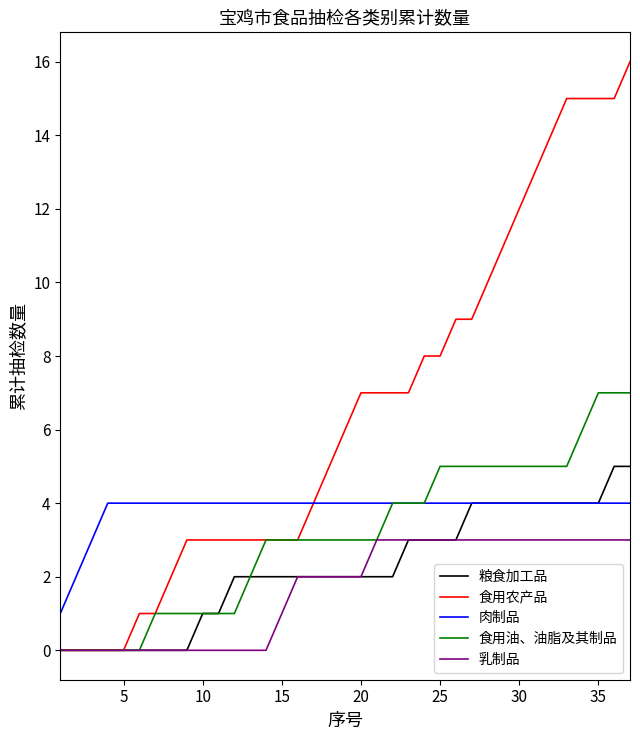

Reading left to right, extract all data points from this chart.

粮食加工品: 0	0	0	0	0	0	0	0	0	1	1	2	2	2	2	2	2	2	2	2	2	2	3	3	3	3	4	4	4	4	4	4	4	4	4	5	5
食用农产品: 0	0	0	0	0	1	1	2	3	3	3	3	3	3	3	3	4	5	6	7	7	7	7	8	8	9	9	10	11	12	13	14	15	15	15	15	16
肉制品: 1	2	3	4	4	4	4	4	4	4	4	4	4	4	4	4	4	4	4	4	4	4	4	4	4	4	4	4	4	4	4	4	4	4	4	4	4
食用油、油脂及其制品: 0	0	0	0	0	0	1	1	1	1	1	1	2	3	3	3	3	3	3	3	3	4	4	4	5	5	5	5	5	5	5	5	5	6	7	7	7
乳制品: 0	0	0	0	0	0	0	0	0	0	0	0	0	0	1	2	2	2	2	2	3	3	3	3	3	3	3	3	3	3	3	3	3	3	3	3	3